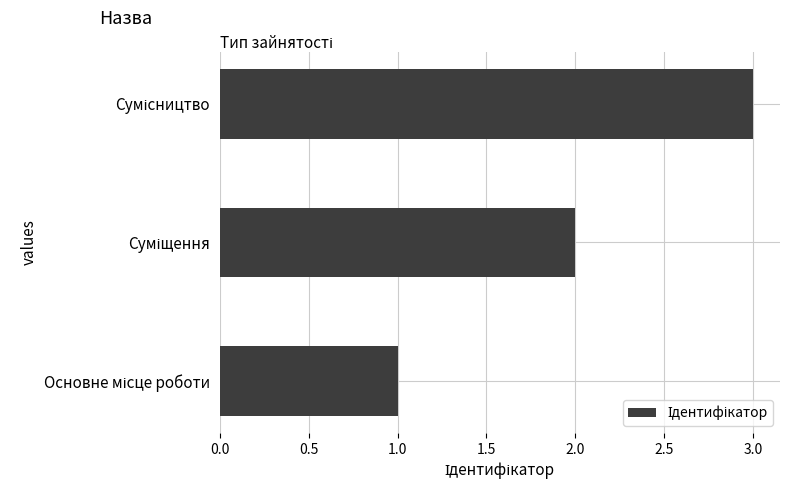

What is the average value?

2